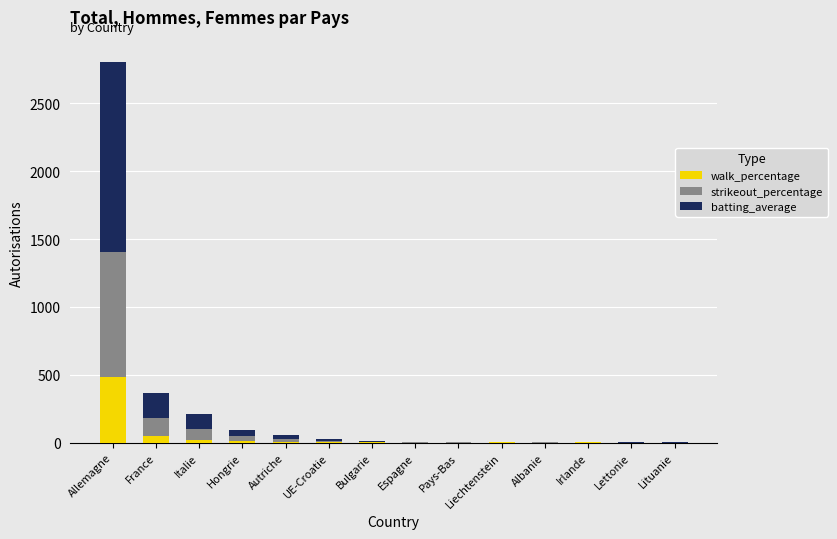

What are all the series names shown in the legend?

walk_percentage, strikeout_percentage, batting_average